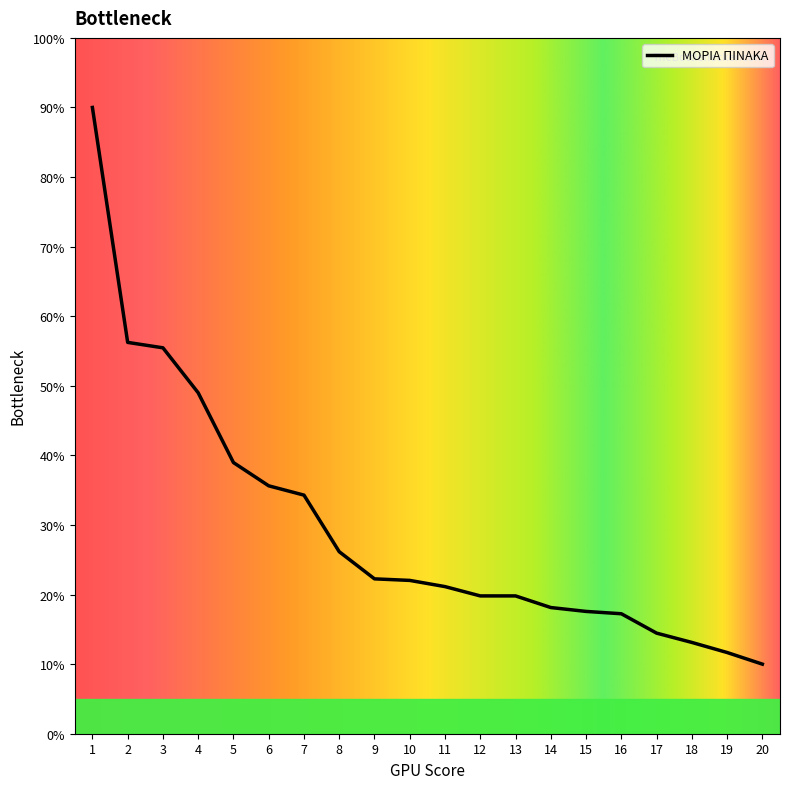

What is the greatest value displayed?

90.0